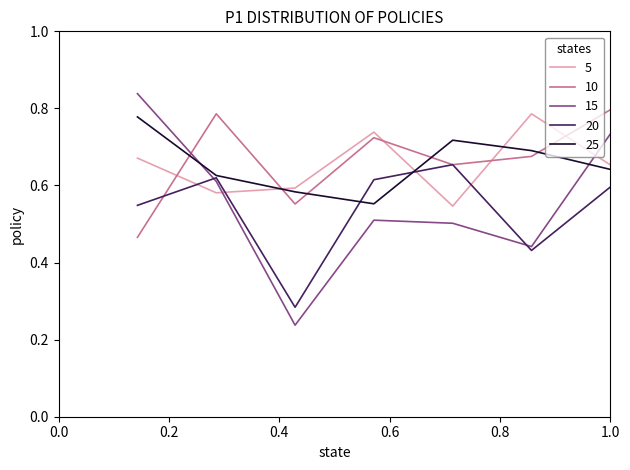

Reading left to right, what are all the values shown in this chart?

1-7: 0.7	0.6	0.6	0.7	0.5	0.8	0.7
8-14: 0.5	0.8	0.6	0.7	0.7	0.7	0.8
15-21: 0.8	0.6	0.2	0.5	0.5	0.4	0.7
22-28: 0.5	0.6	0.3	0.6	0.7	0.4	0.6
29-35: 0.8	0.6	0.6	0.6	0.7	0.7	0.6